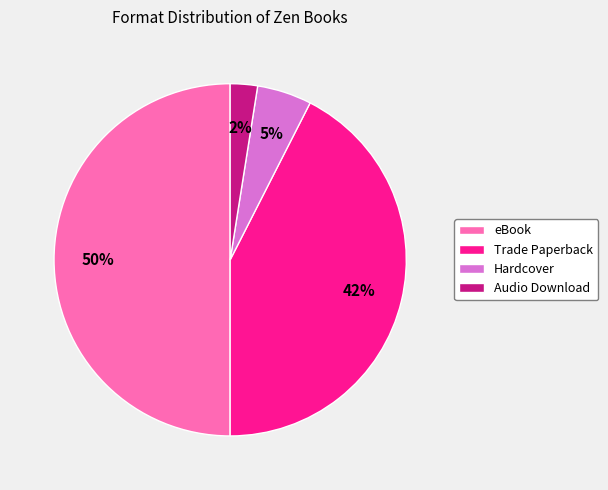

Is it true that Trade Paperback is 36% of the pie?

False